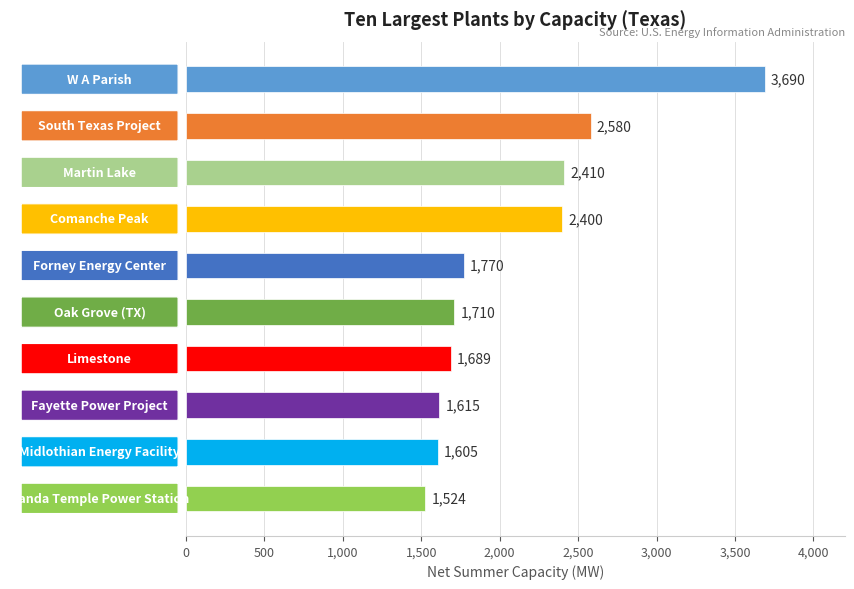

What is the difference between the maximum and second lowest values?

2085